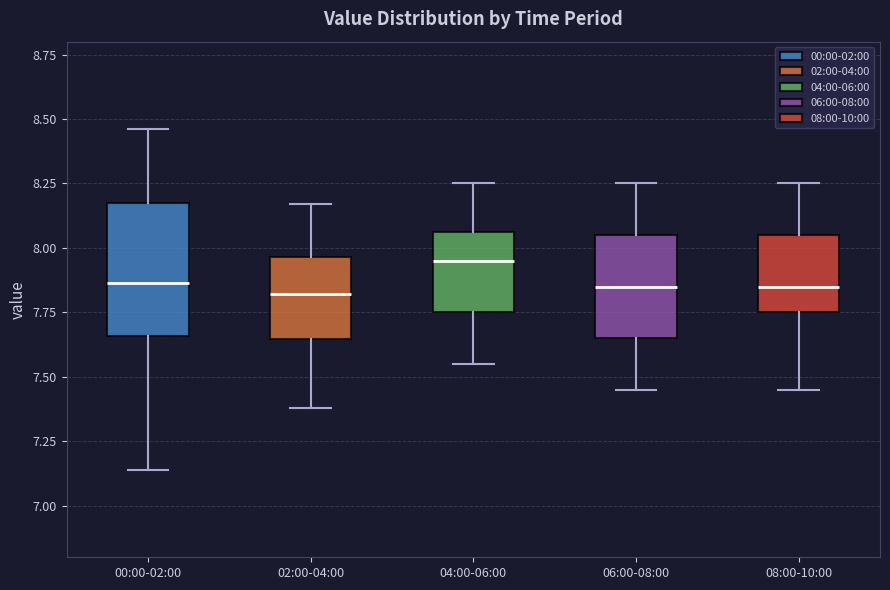

Where does the upper whisker of the box for 08:00-10:00 end on the y-axis? The values are not printed on the chart, so give them approximately, as read against the axis.

8.25